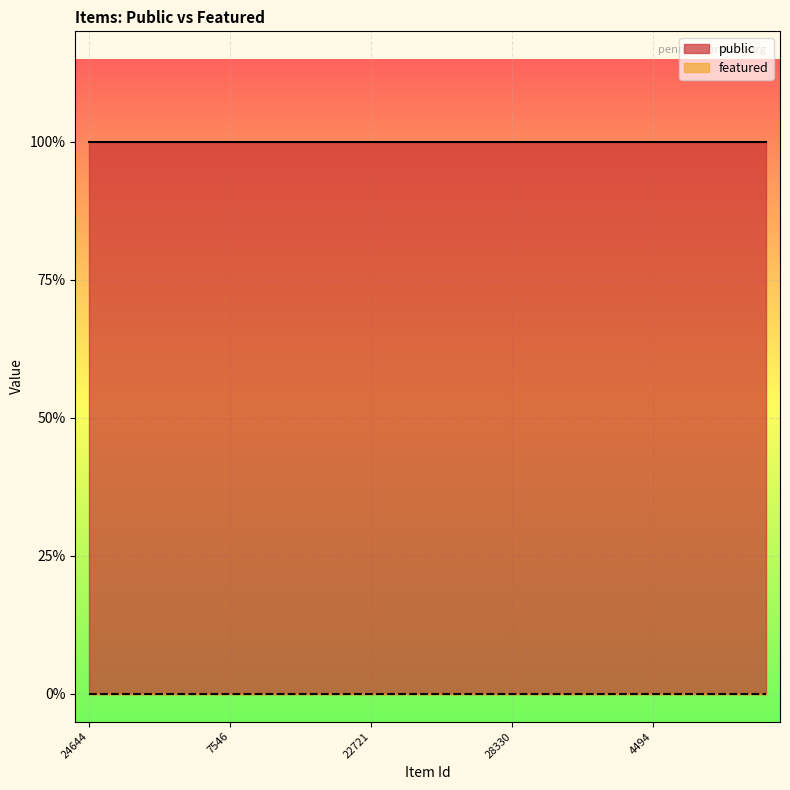

List the series in order of their overall mean, lowest first.

featured, public